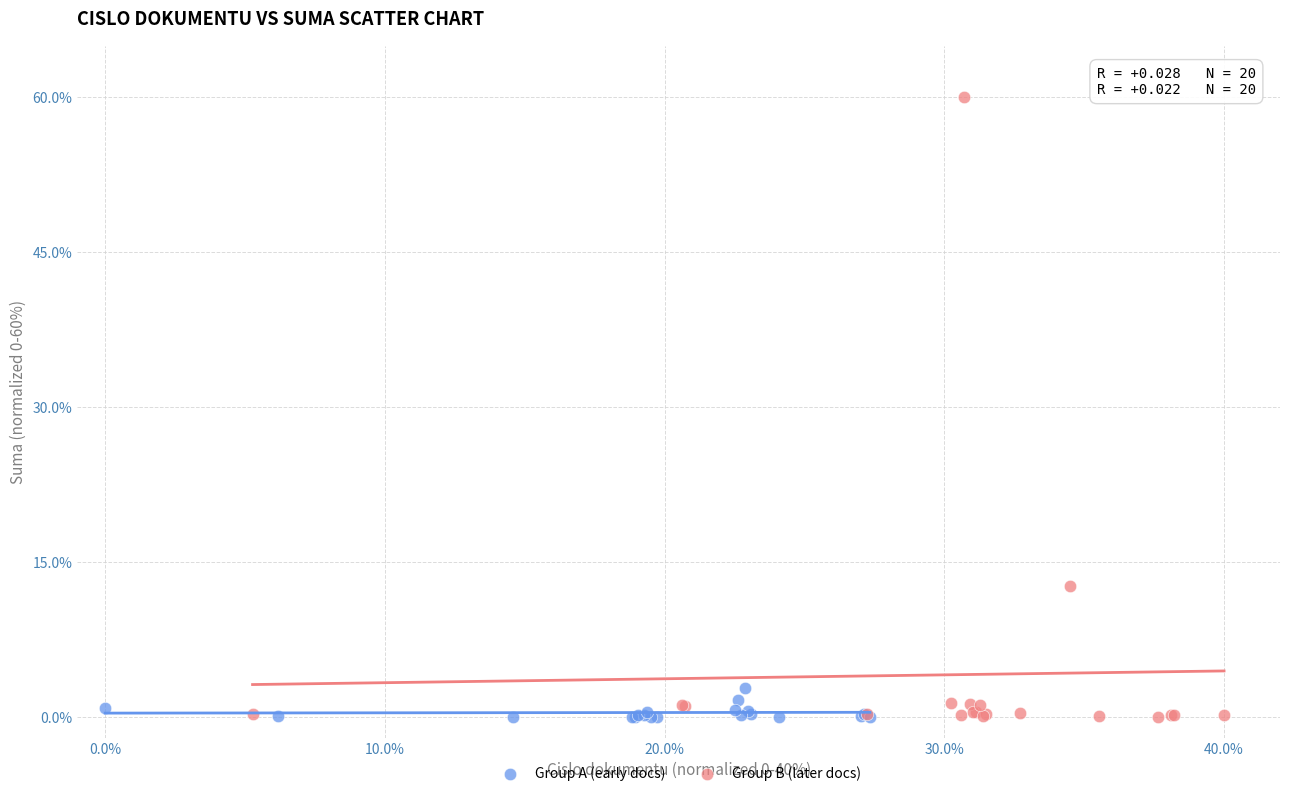

Which series contains the highest Y value?

Group B (later docs)